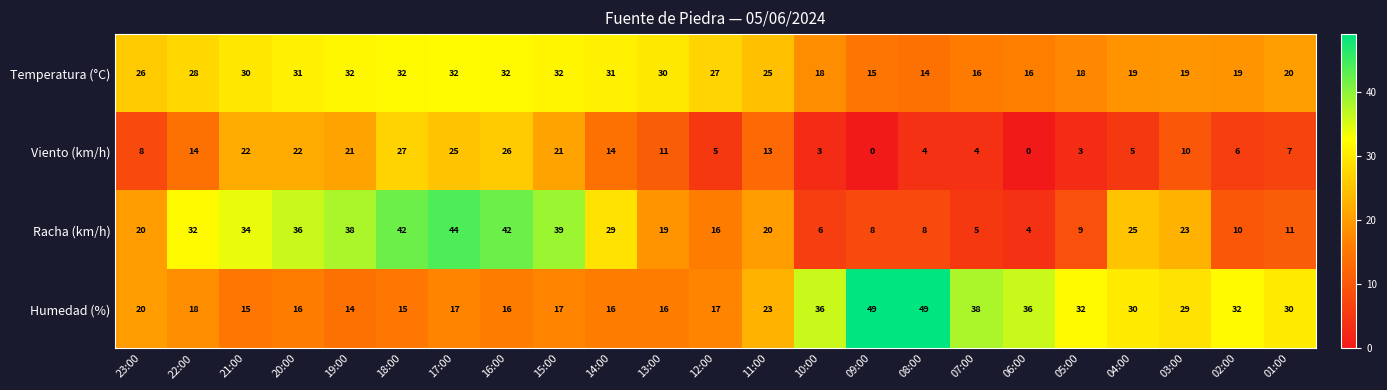

What is the highest value of the Racha (km/h) series?

44